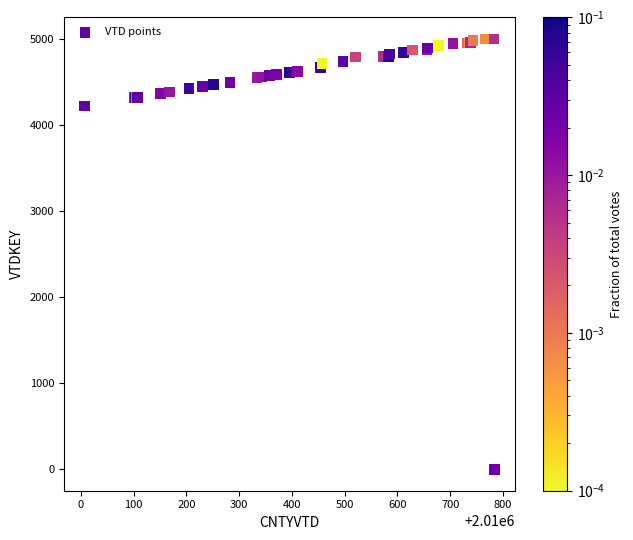

What Y value in the scatter plot is closest to 2501?

4223